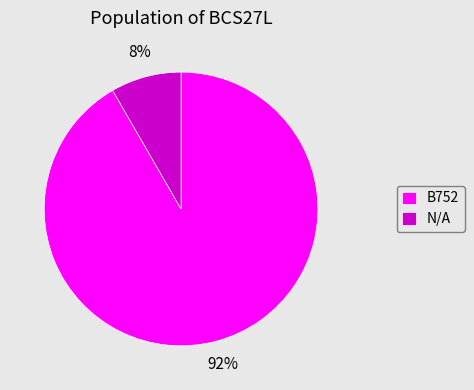

Is it true that N/A is 8% of the pie?

True